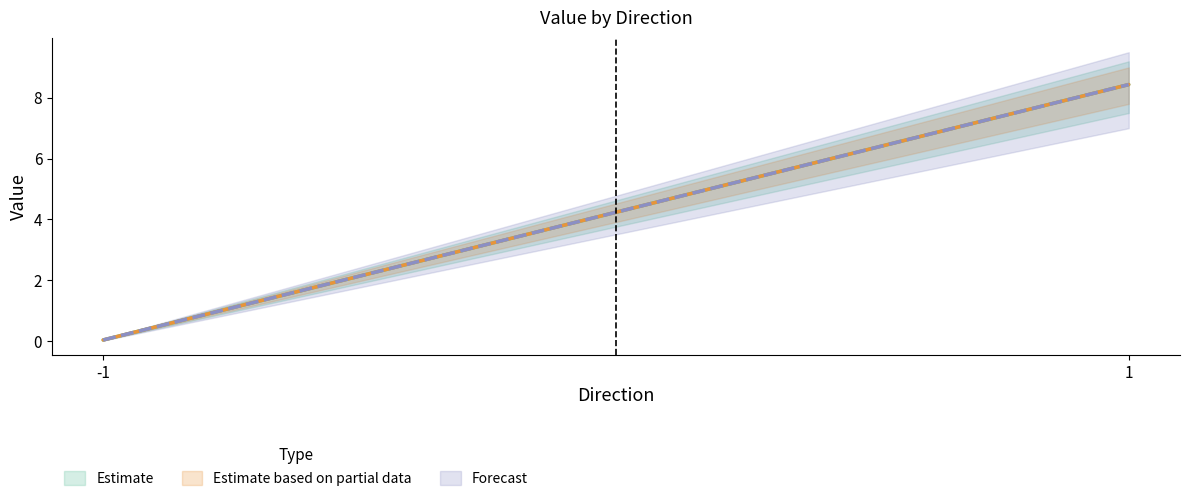

Which label corresponds to the largest value in the chart?

1